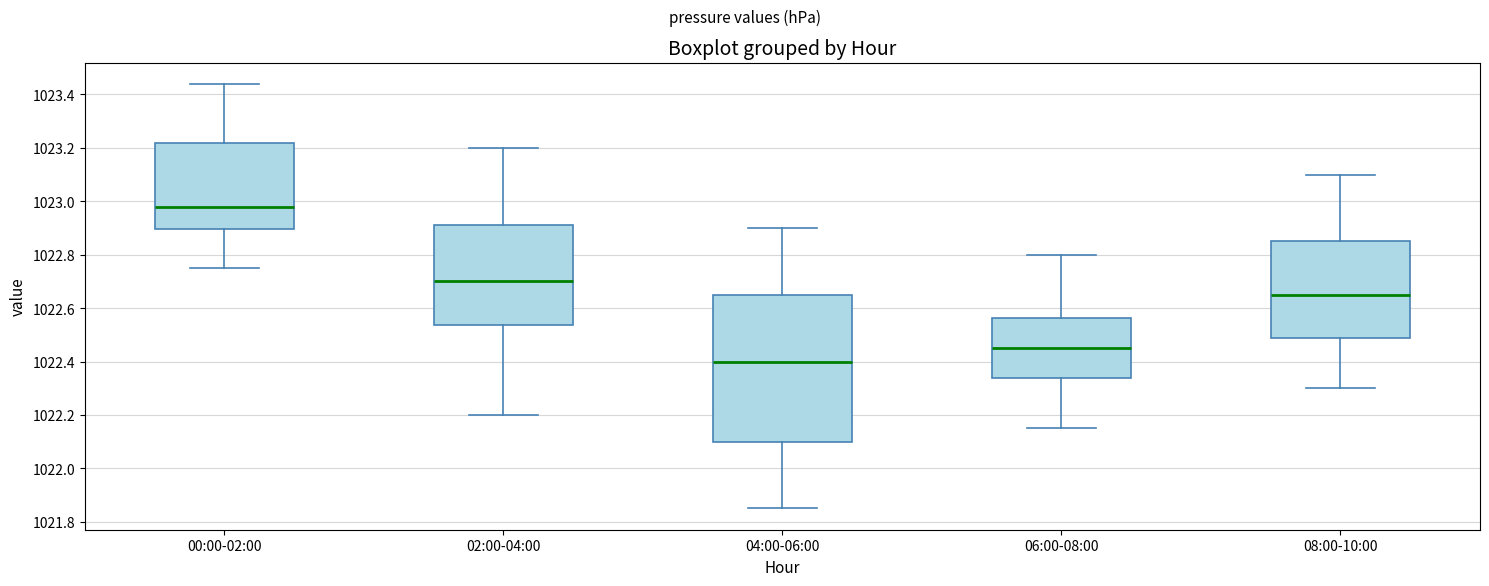

Where does the upper whisker of the box for 02:00-04:00 end on the y-axis? The values are not printed on the chart, so give them approximately, as read against the axis.

1023.20